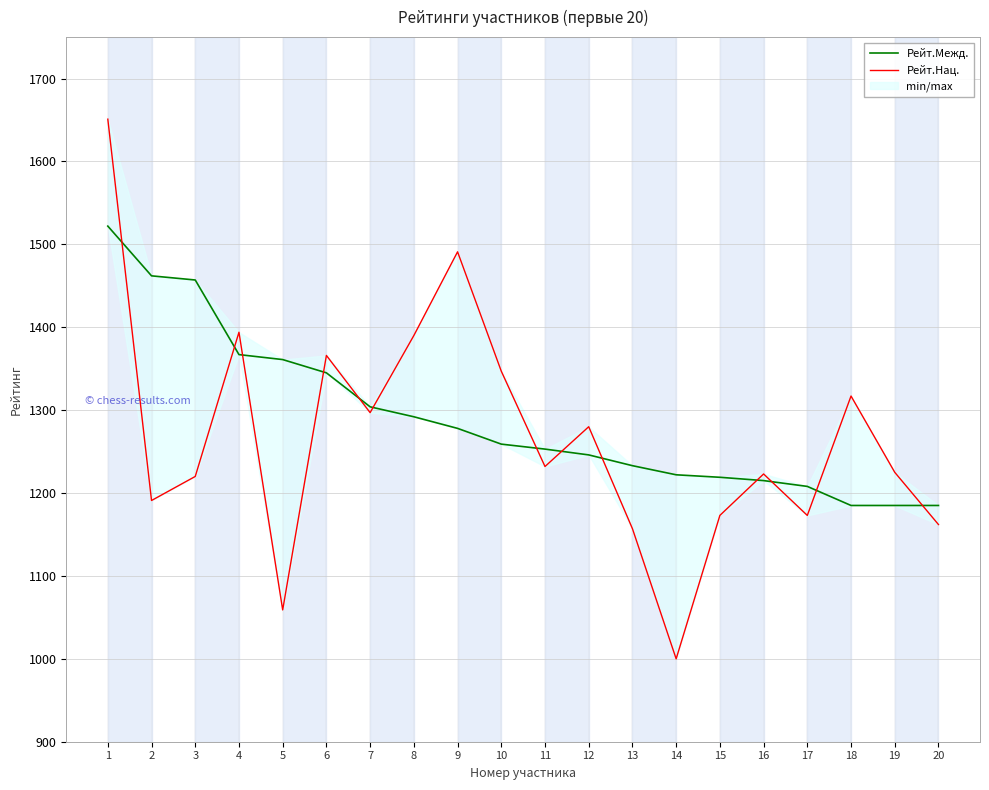

What is the maximum value for Рейт.Нац.?

1651